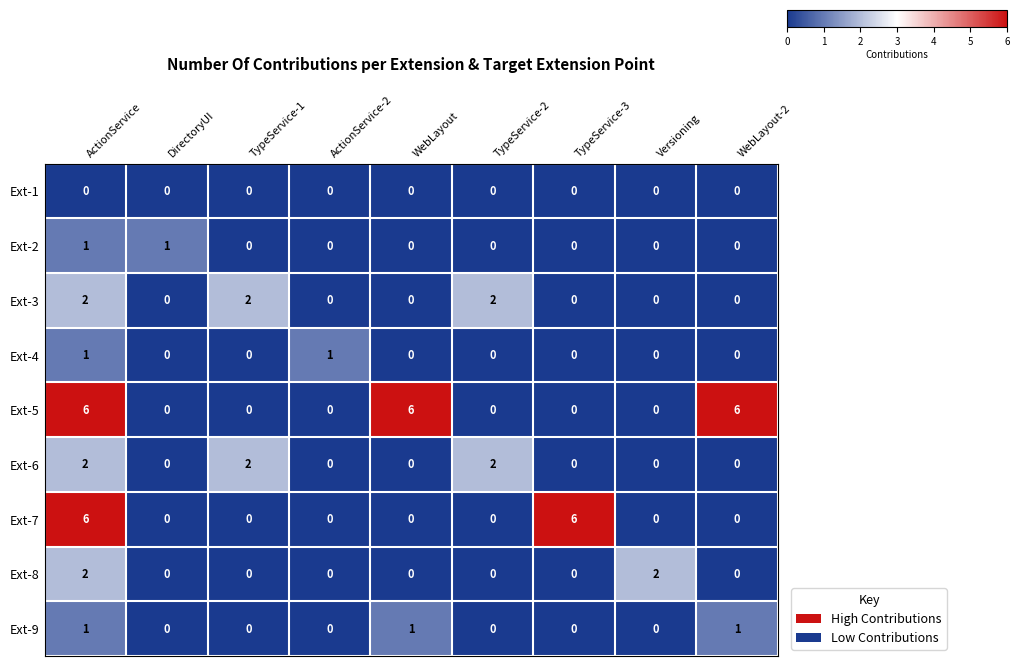

The value of Ext-3 at DirectoryUI is -1. True or false?

False